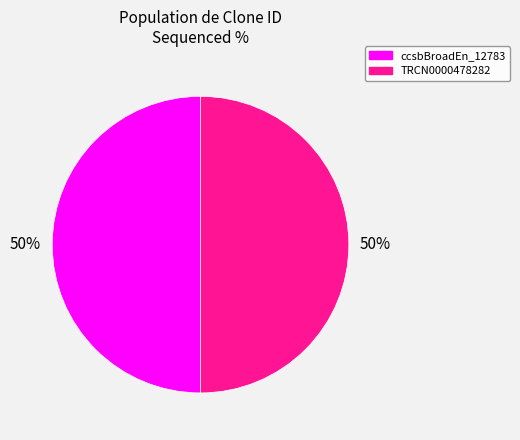

To the nearest percent, what is the average slice percentage?

50%